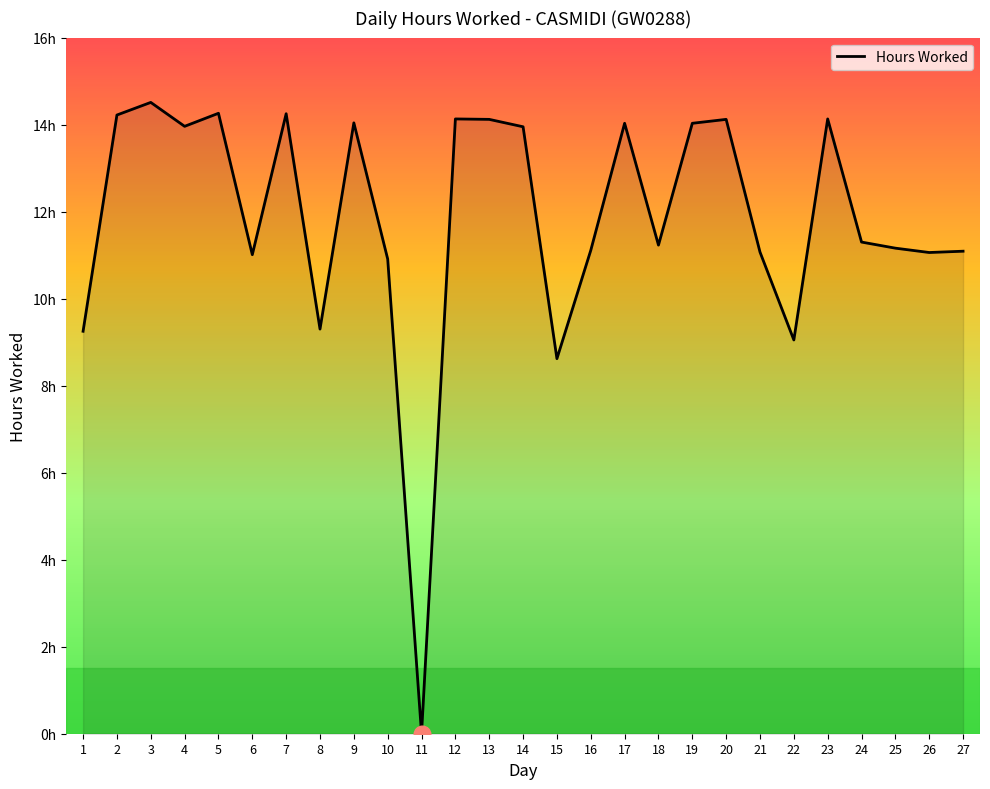

What value does the data have at 27?

11.1